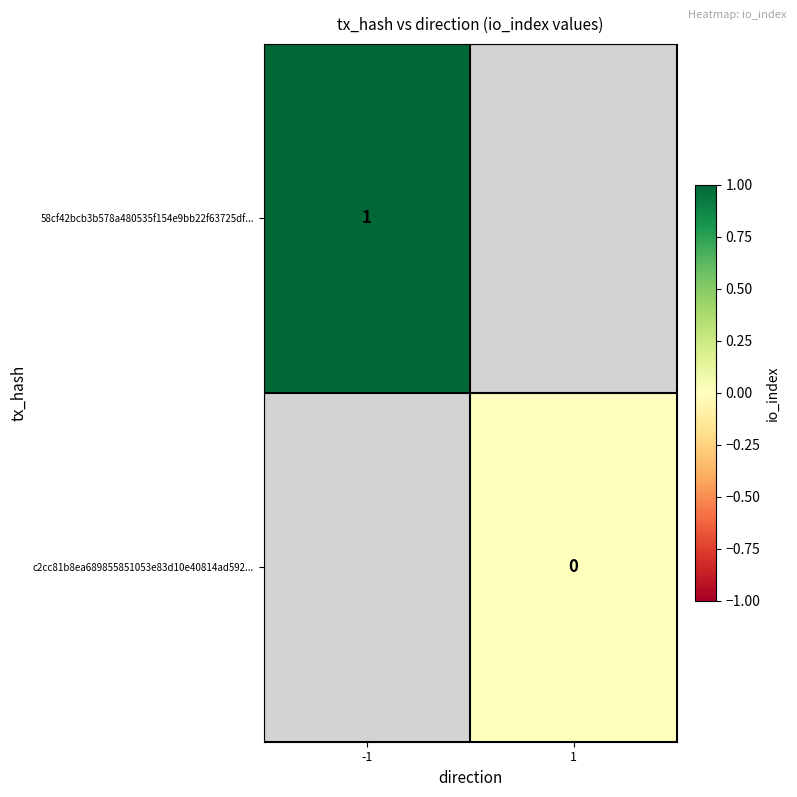

True or false: 58cf42bcb3b578a480535f154e9bb22f63725df... has a value of 0 at -1.

False